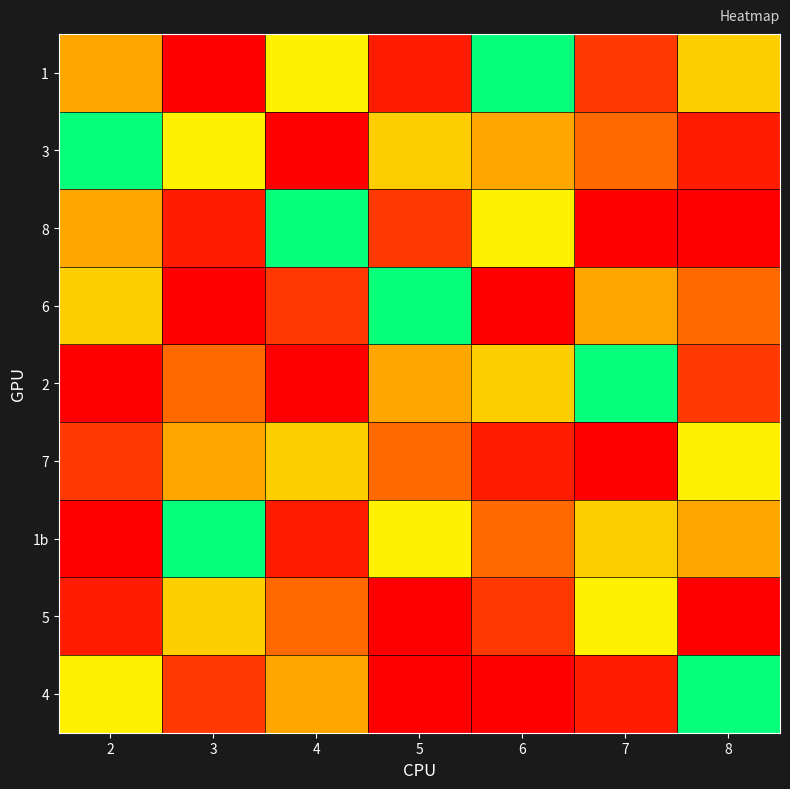

What is the spread (max minus min) of values at 5?

8